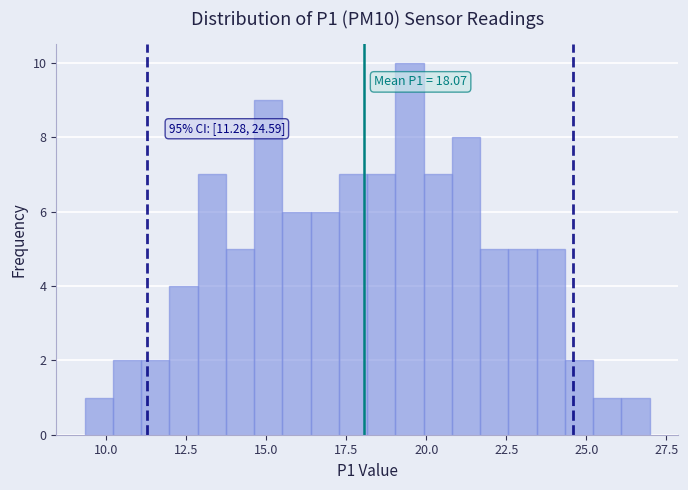

Around what value on the x-axis is the tallest bar? Give the approximate position of its centre, as read against the axis.

19.5